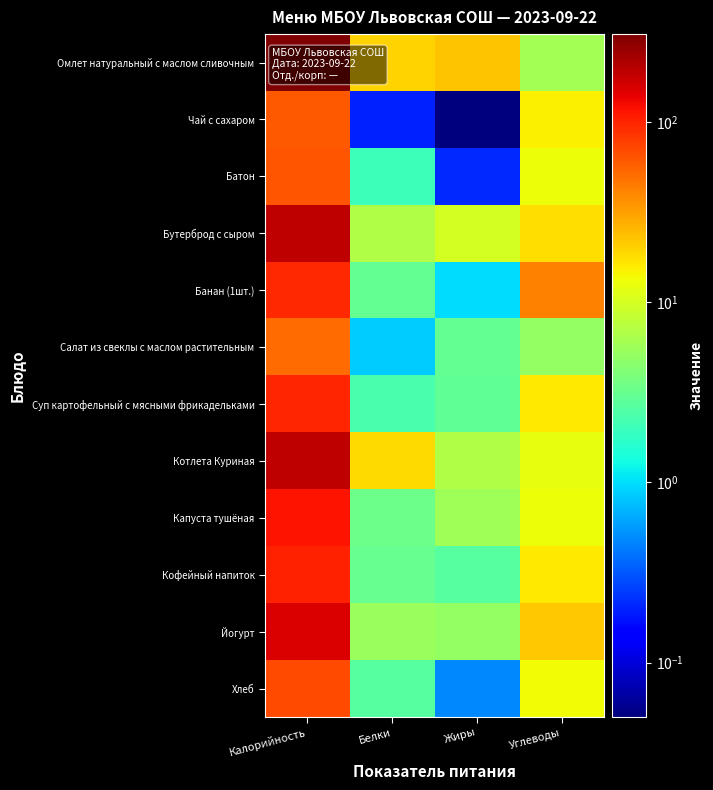

Which series has the largest range (max minus min)?

Омлет натуральный с маслом сливочным